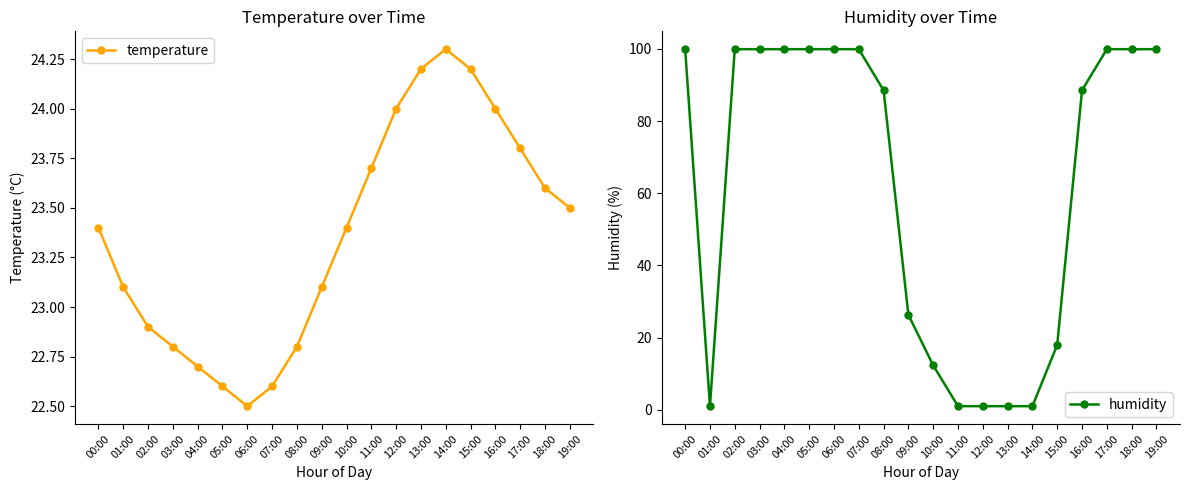

True or false: temperature and humidity cross at least once.

True